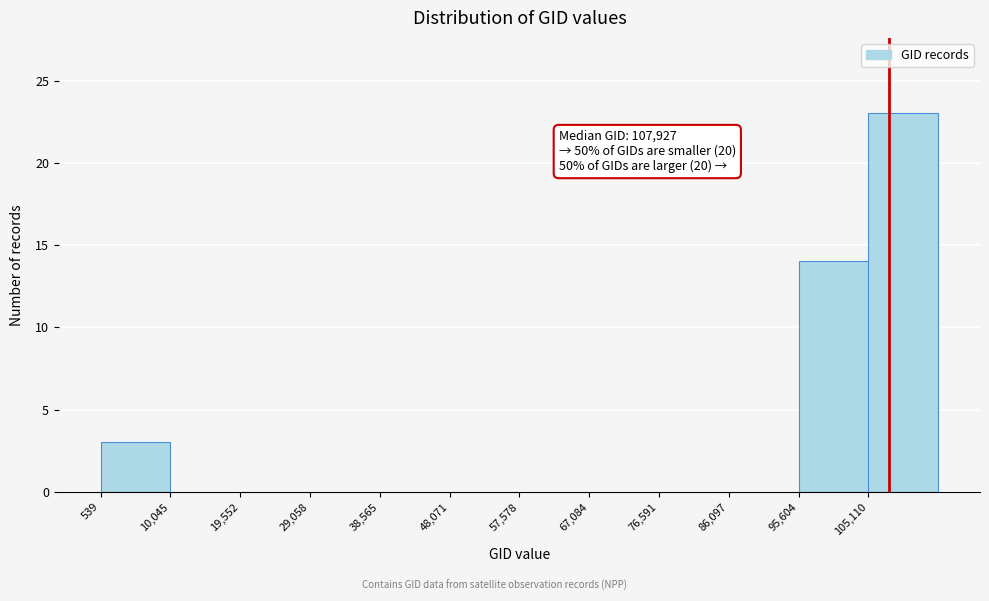

Over which range of the x-axis is the bar tallest?

105000 to 115000